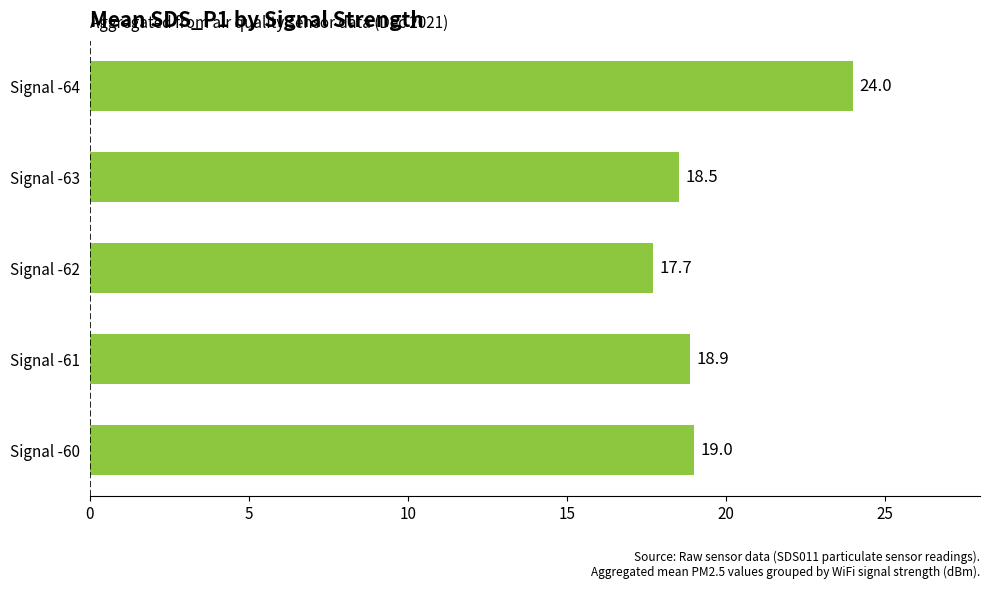

What is the change in value from Signal -60 to Signal -62?

-1.3